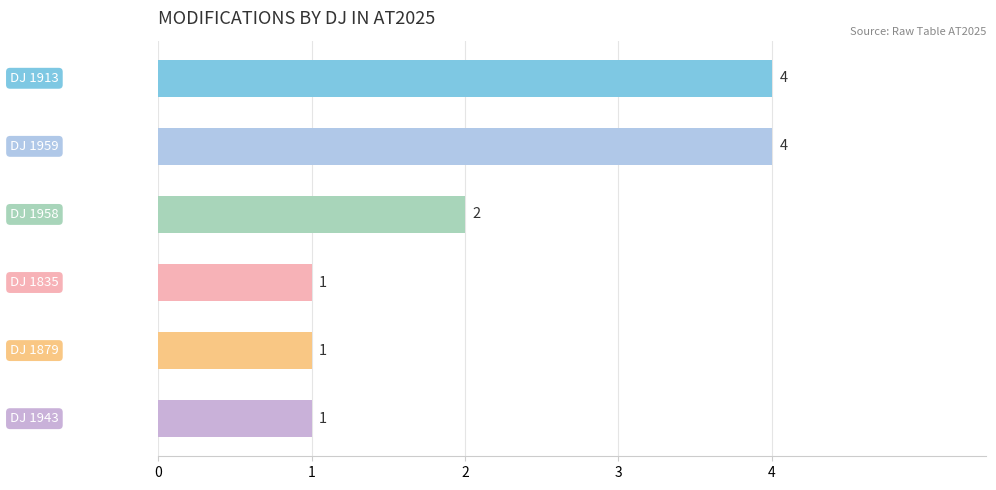

Count the values in the range 1 to 4.

6